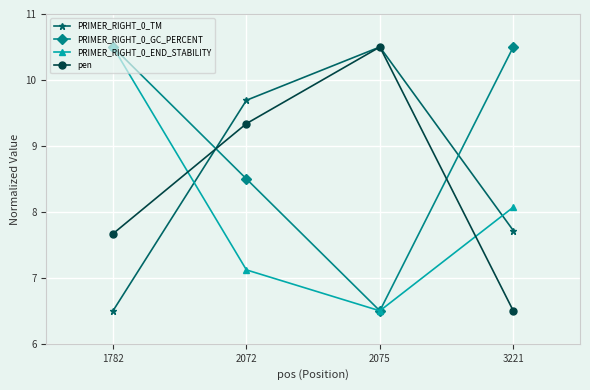

What is the total value across all series at 3221?

32.8